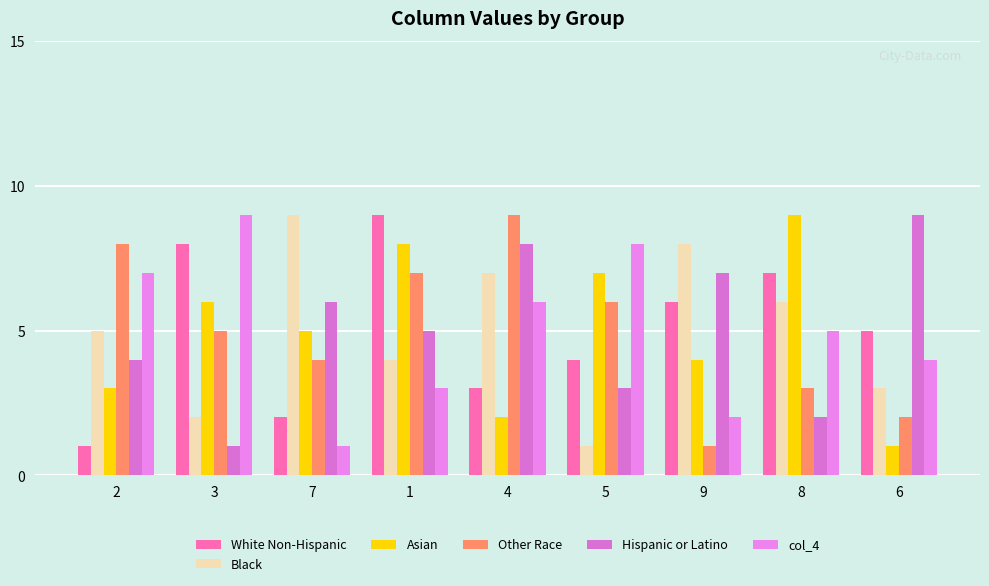

What are all the series names shown in the legend?

White Non-Hispanic, Black, Asian, Other Race, Hispanic or Latino, col_4